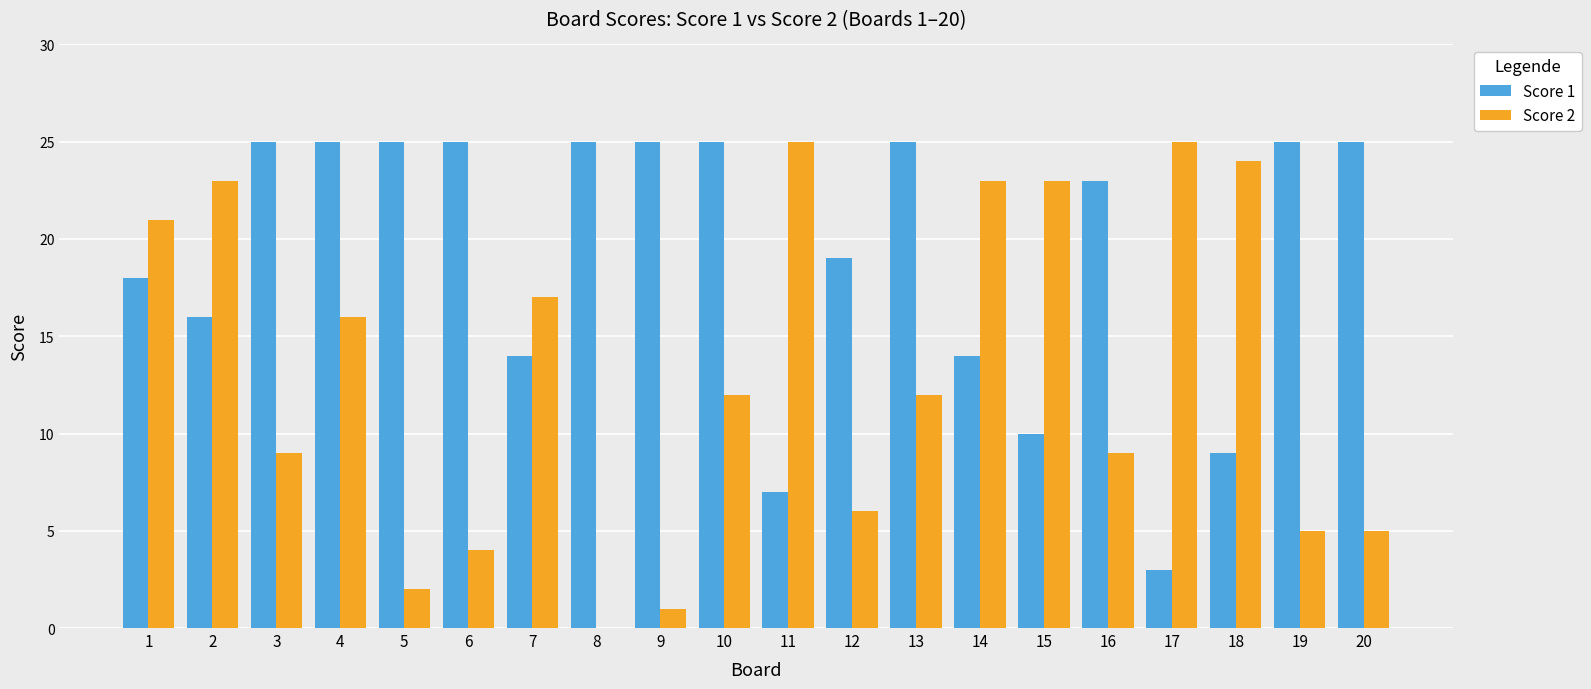

What is the greatest value displayed?

25